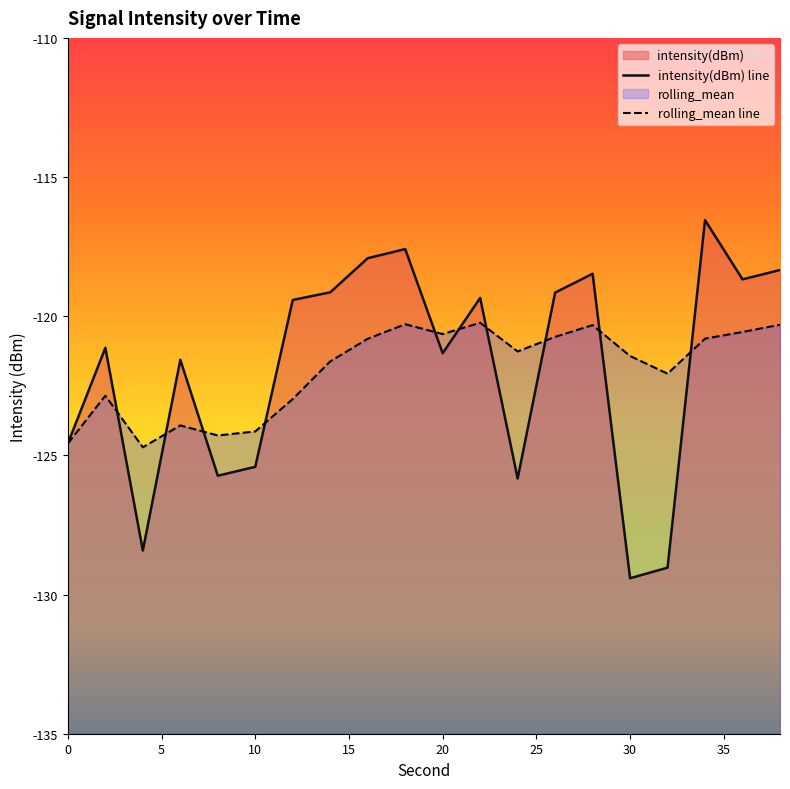

Rank the series by their maximum value, from highest to lowest.

intensity(dBm), rolling_mean